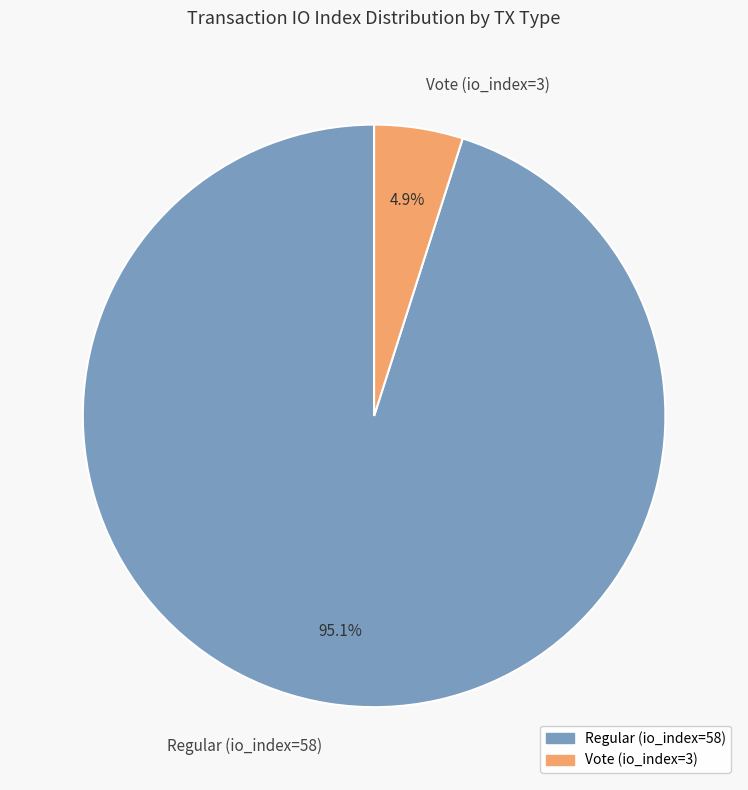

Is the sum of Vote (io_index=3) and Regular (io_index=58) greater than half?

Yes